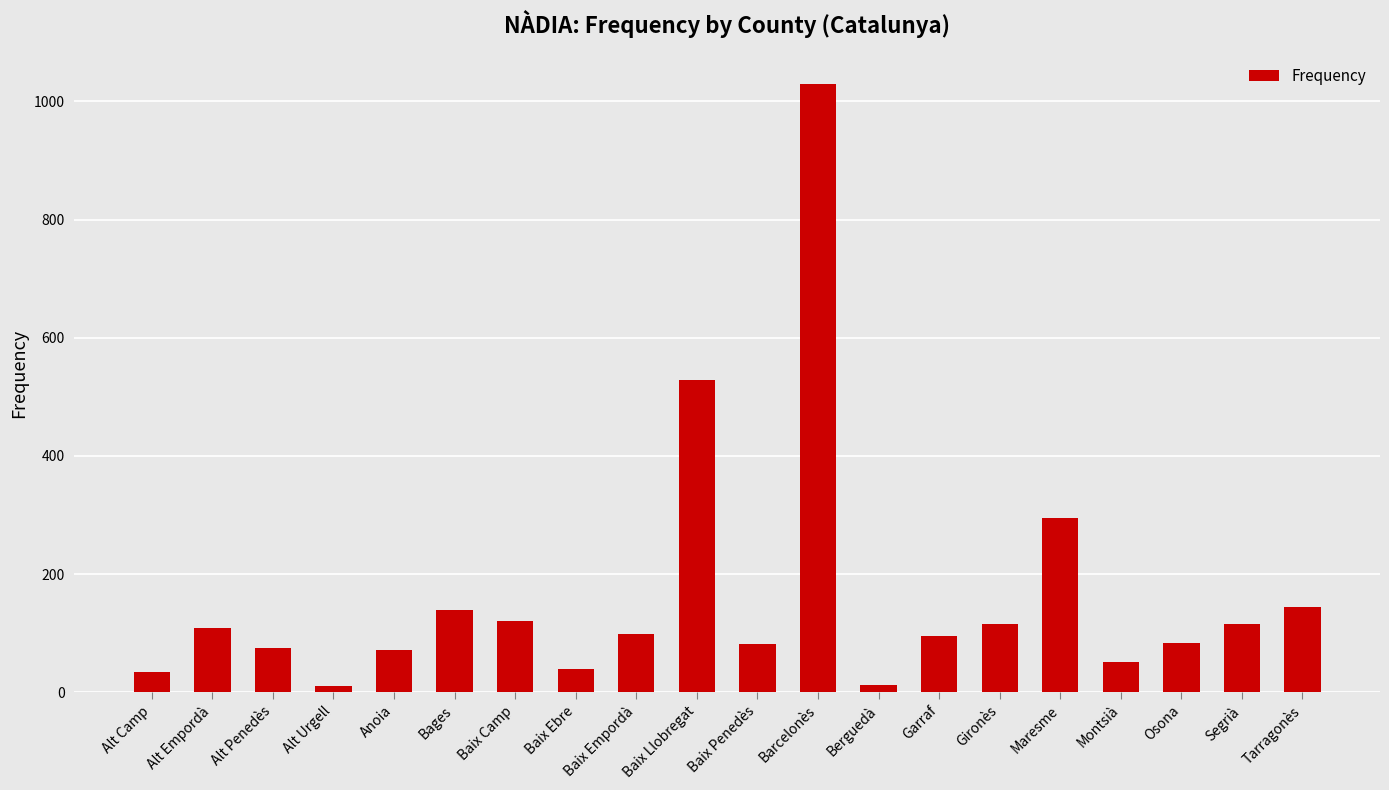

At which label is the value closest to 520?

Baix Llobregat